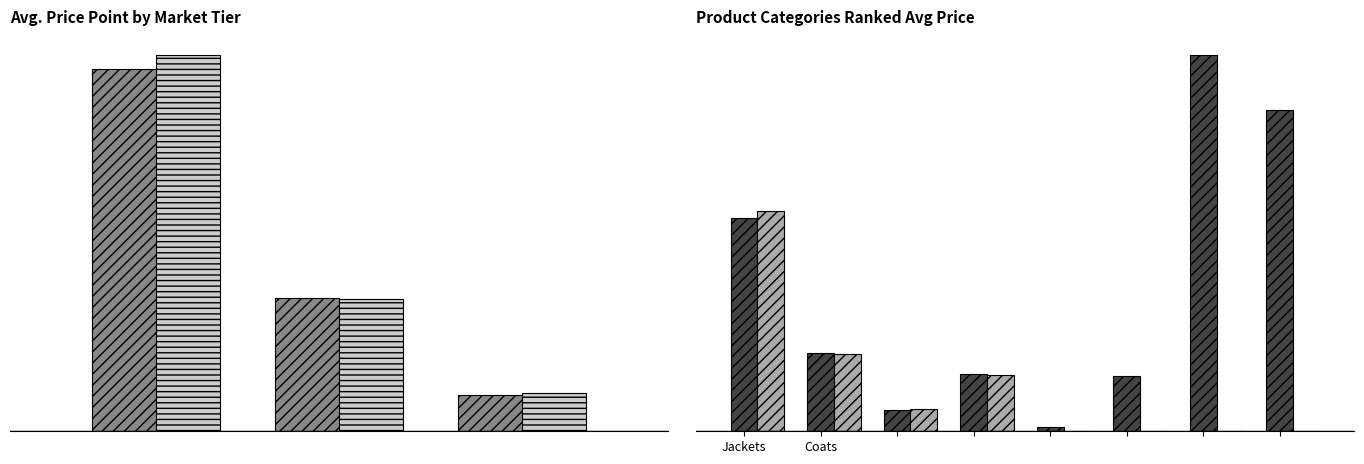

Rank the series at Coats from lowest to highest value.

TableA1.6, TableA1.5